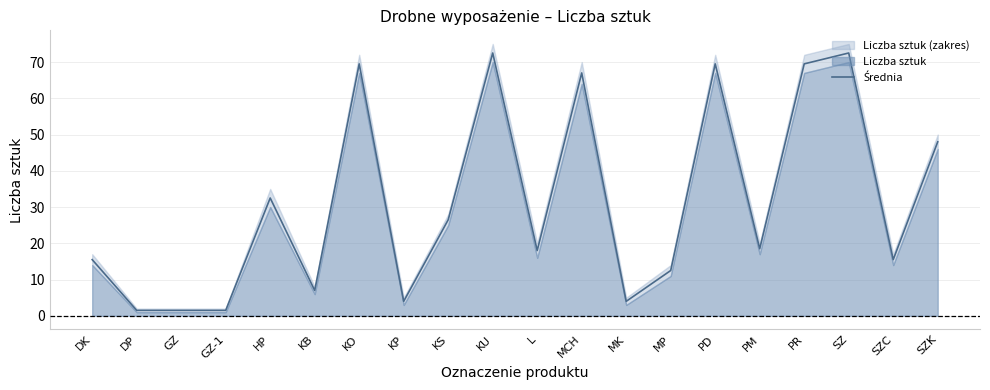

What is the change in value from KU to MP?

-60.0